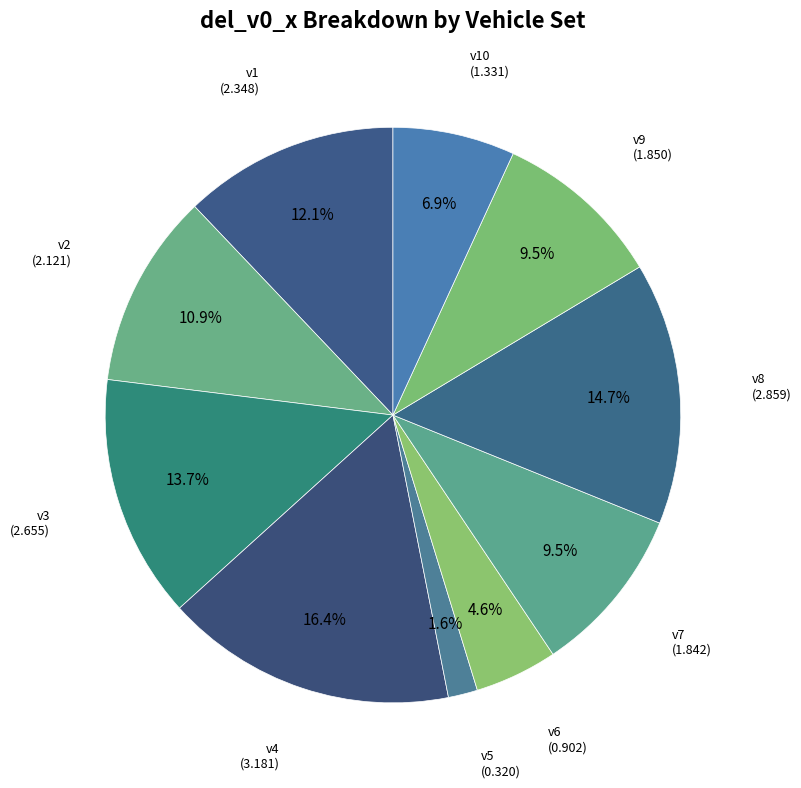

What is the total percentage of v1 and v9?

21.6%